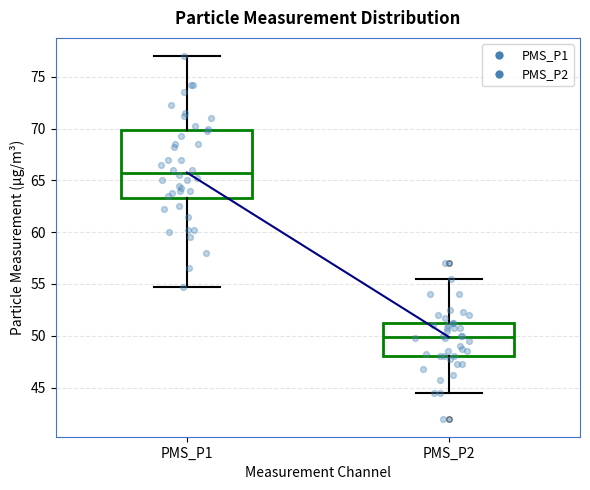

Reading left to right, transcribe this box plot: for each box, give where its median line is, the range the box spans, and where its two whiskers end, as read against the y-axis. The values are not printed on the chart, so give them approximately, as read against the axis.

PMS_P1: median 66.0, box 63.5 to 70.0, whiskers 55.0 to 77.0
PMS_P2: median 50.0, box 48.0 to 51.5, whiskers 44.5 to 55.5